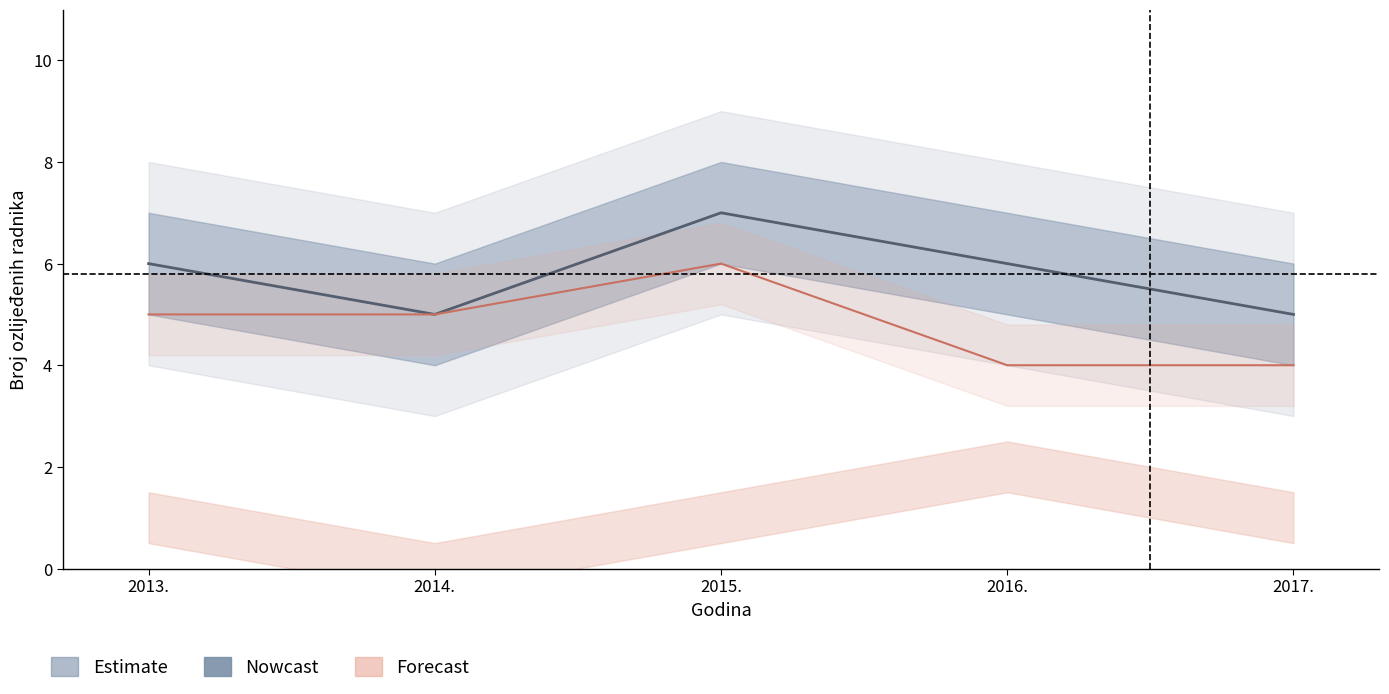

True or false: the data shows 5 at 2017..

True